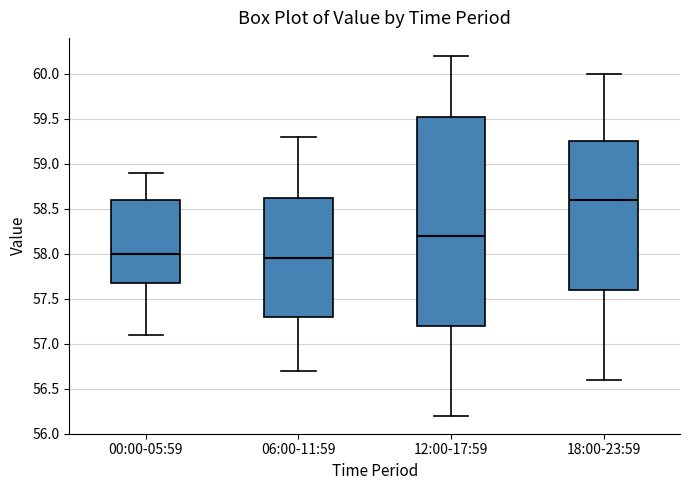

Reading left to right, transcribe this box plot: for each box, give where its median line is, the range the box spans, and where its two whiskers end, as read against the y-axis. The values are not printed on the chart, so give them approximately, as read against the axis.

00:00-05:59: median 58.00, box 57.70 to 58.60, whiskers 57.10 to 58.90
06:00-11:59: median 57.95, box 57.30 to 58.65, whiskers 56.70 to 59.30
12:00-17:59: median 58.20, box 57.20 to 59.55, whiskers 56.20 to 60.20
18:00-23:59: median 58.60, box 57.60 to 59.25, whiskers 56.60 to 60.00